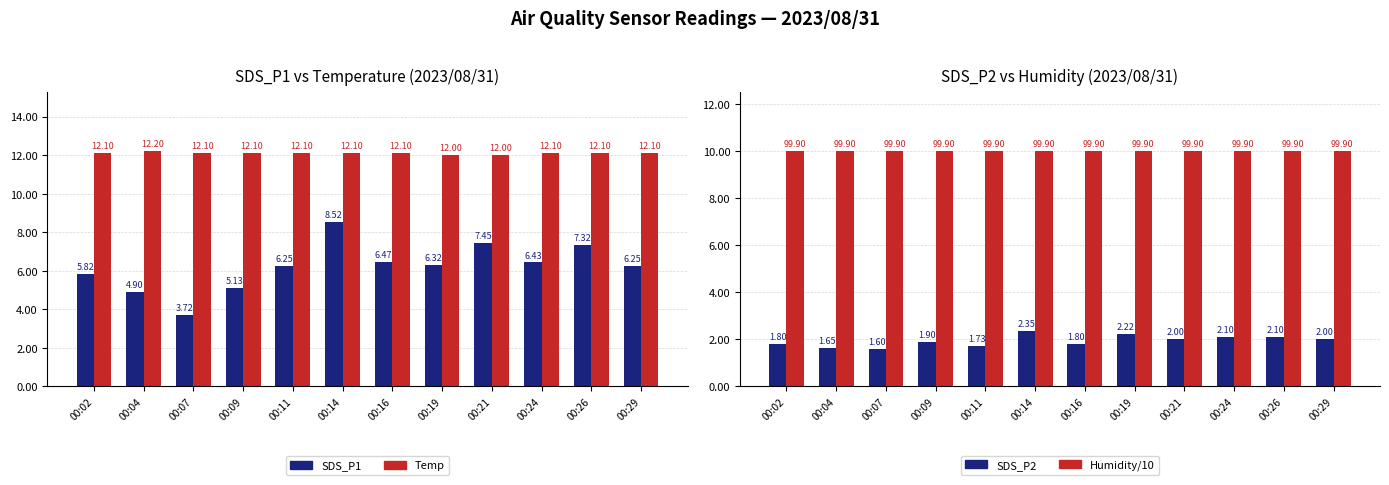

How many series are shown in this chart?

4